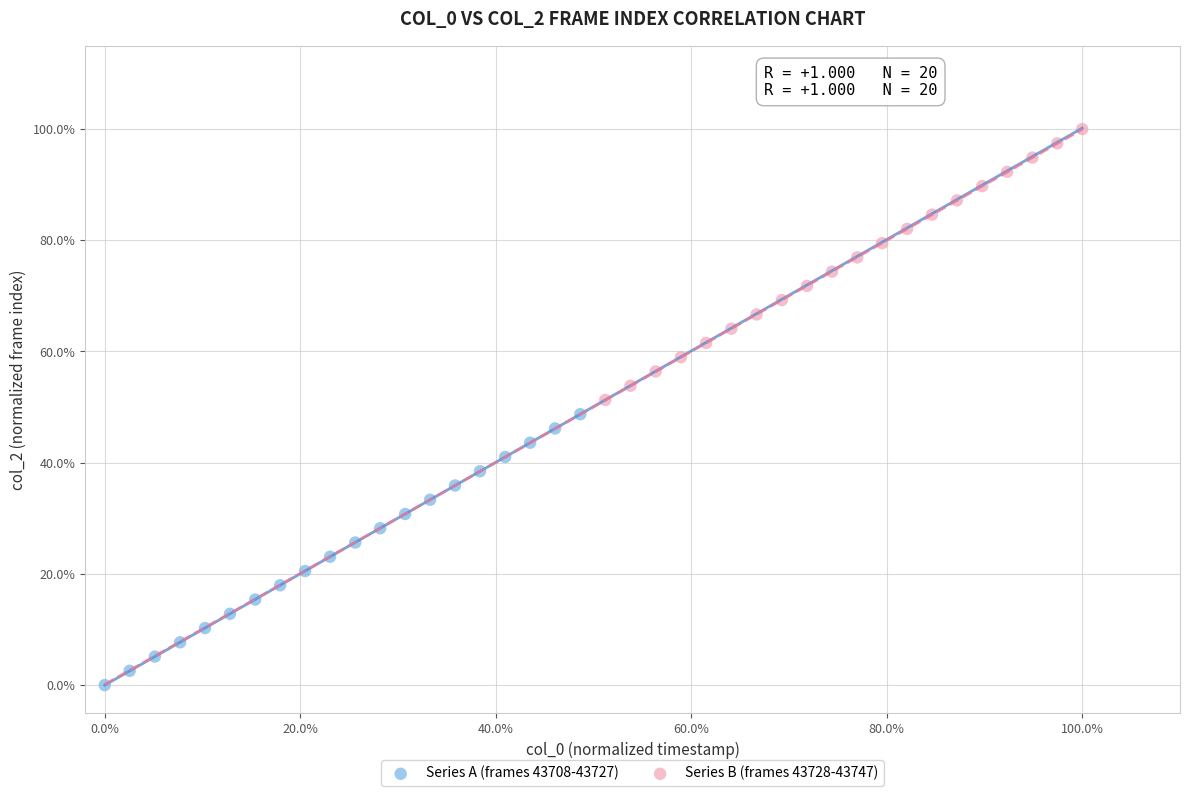

What are all the series names shown in the legend?

Series A (frames 43708-43727), Series B (frames 43728-43747)